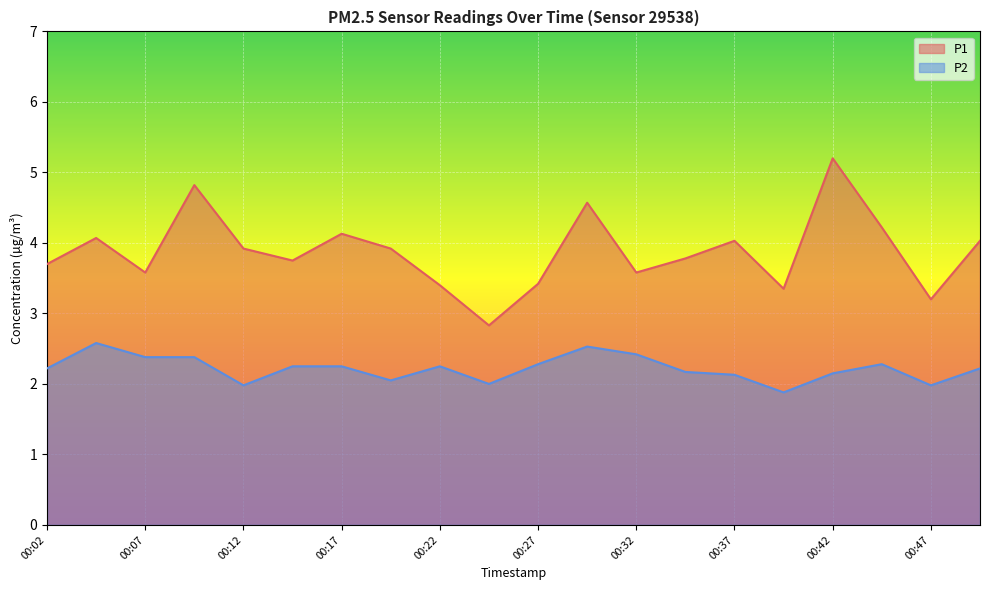

How many data points does each series have?

20